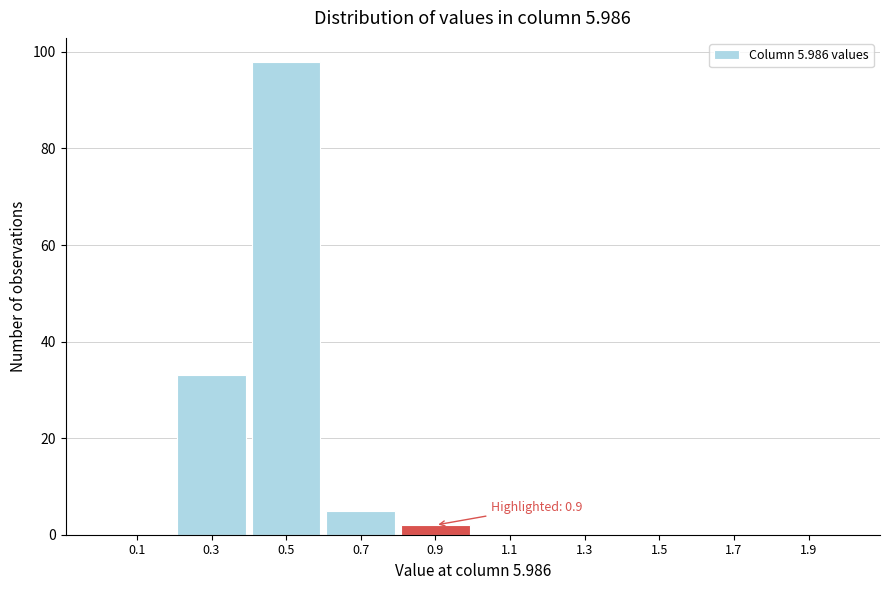

Reading left to right, transcribe all the data shown in this chart.

0.1=0	0.3=33	0.5=98	0.7=5	0.9=2	1.1=0	1.3=0	1.5=0	1.7=0	1.9=0